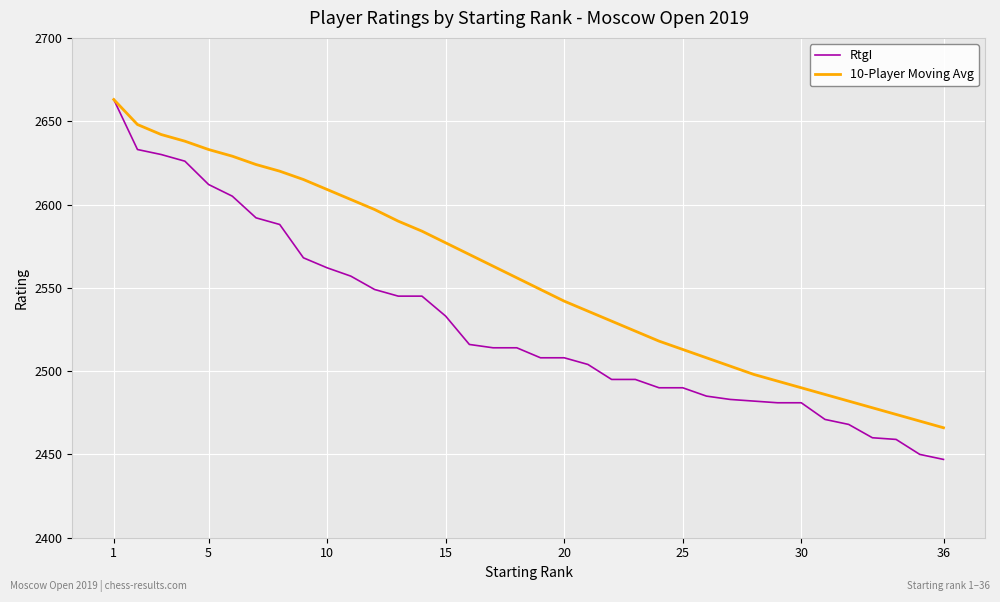

Which series has the largest total across all categories?

10-Player Moving Avg